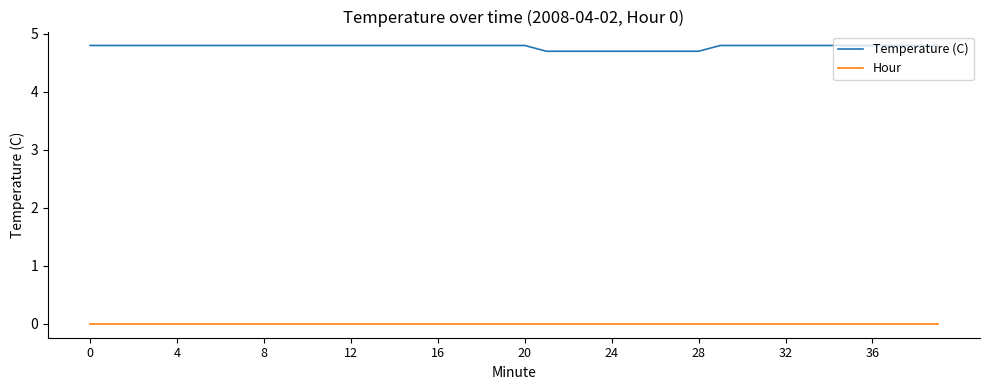

What is the maximum value for Temperature (C)?

4.8